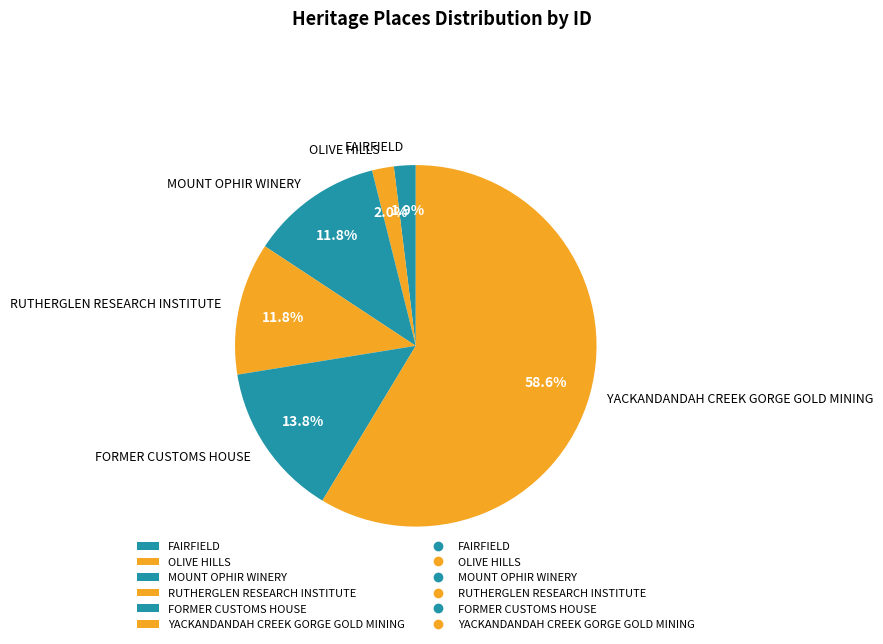

Which slice is the largest?

YACKANDANDAH CREEK GORGE GOLD MINING